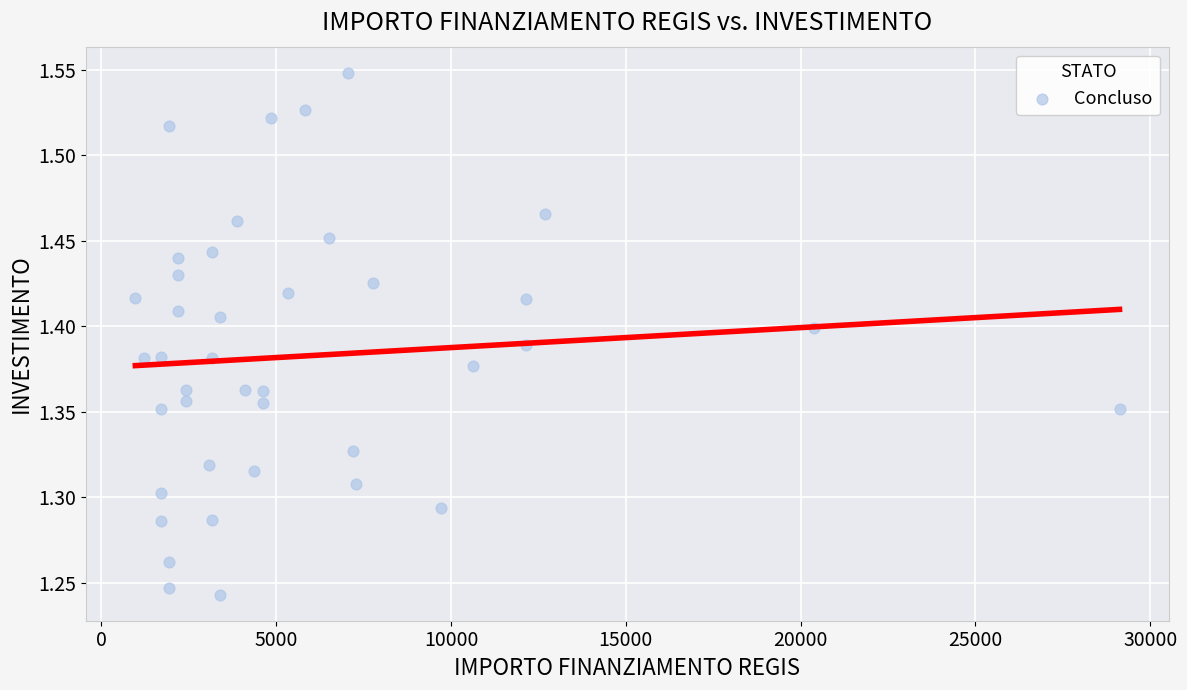

What is the range of Y values (max minus min)?

0.3